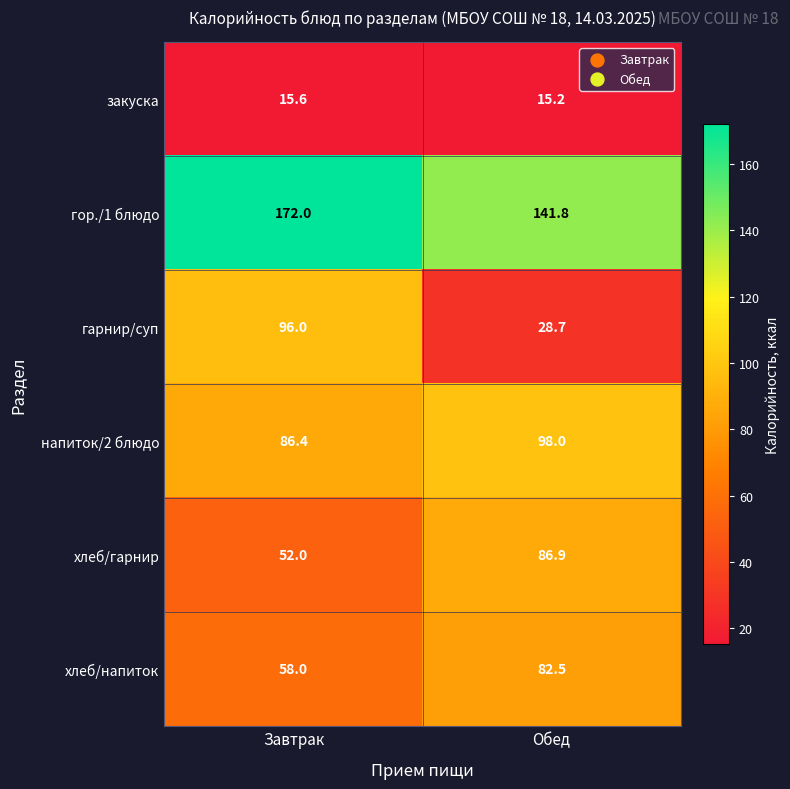

Which series has the widest spread of values?

гарнир/суп